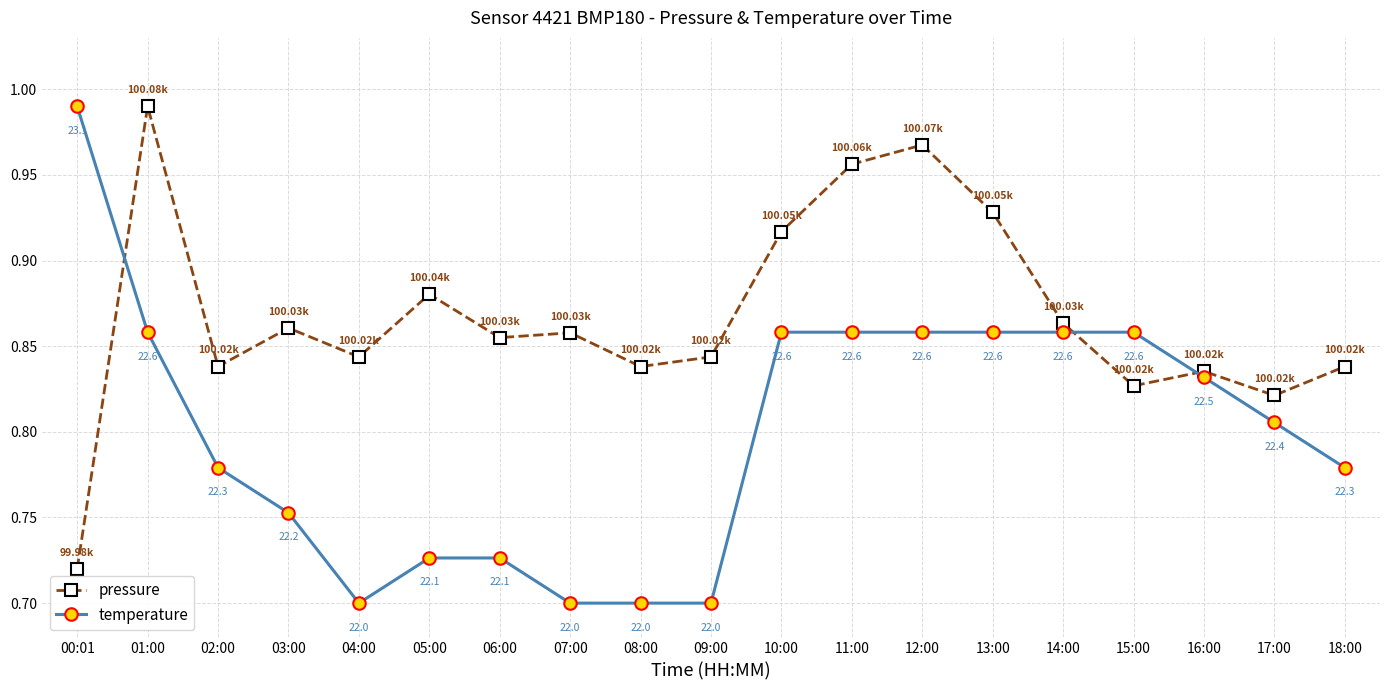

In pressure, how many points are higher than both neighbors (excluding endpoints)?

6